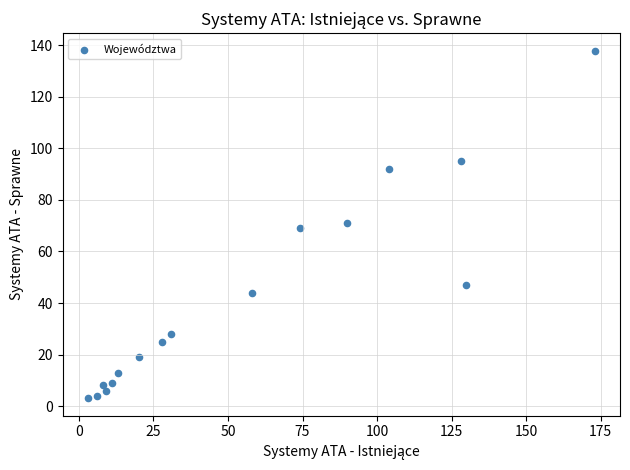

What is the range of X values (max minus min)?

170